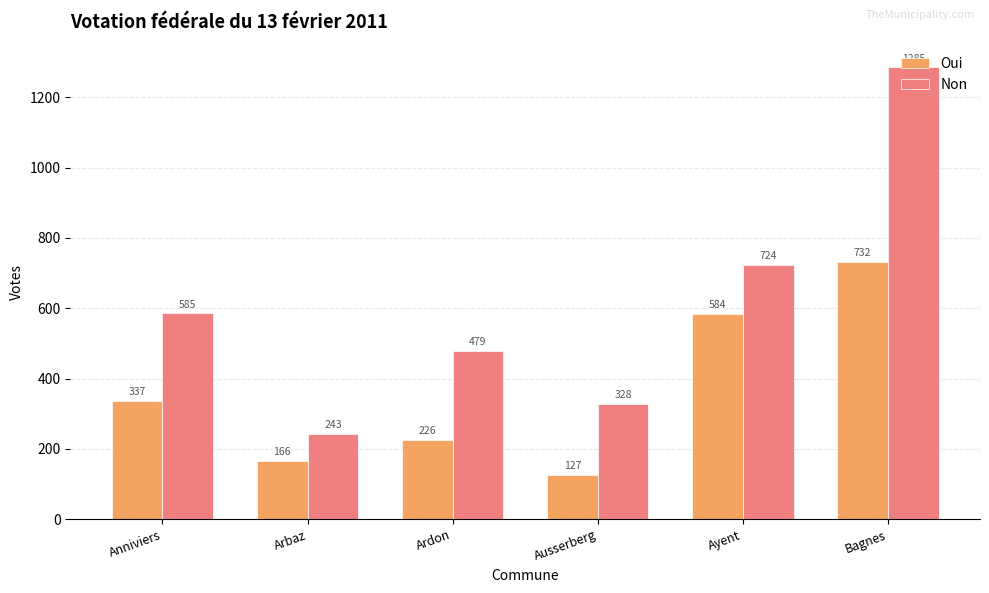

List the labels in order of Non value, smallest first.

Arbaz, Ausserberg, Ardon, Anniviers, Ayent, Bagnes